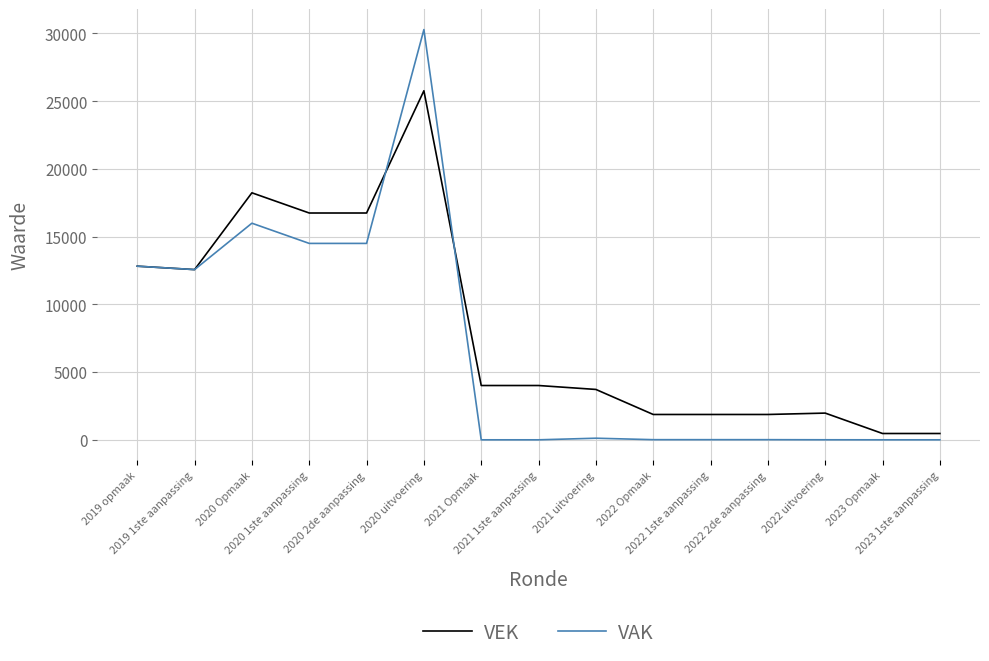

What is the maximum value for VAK?

30279